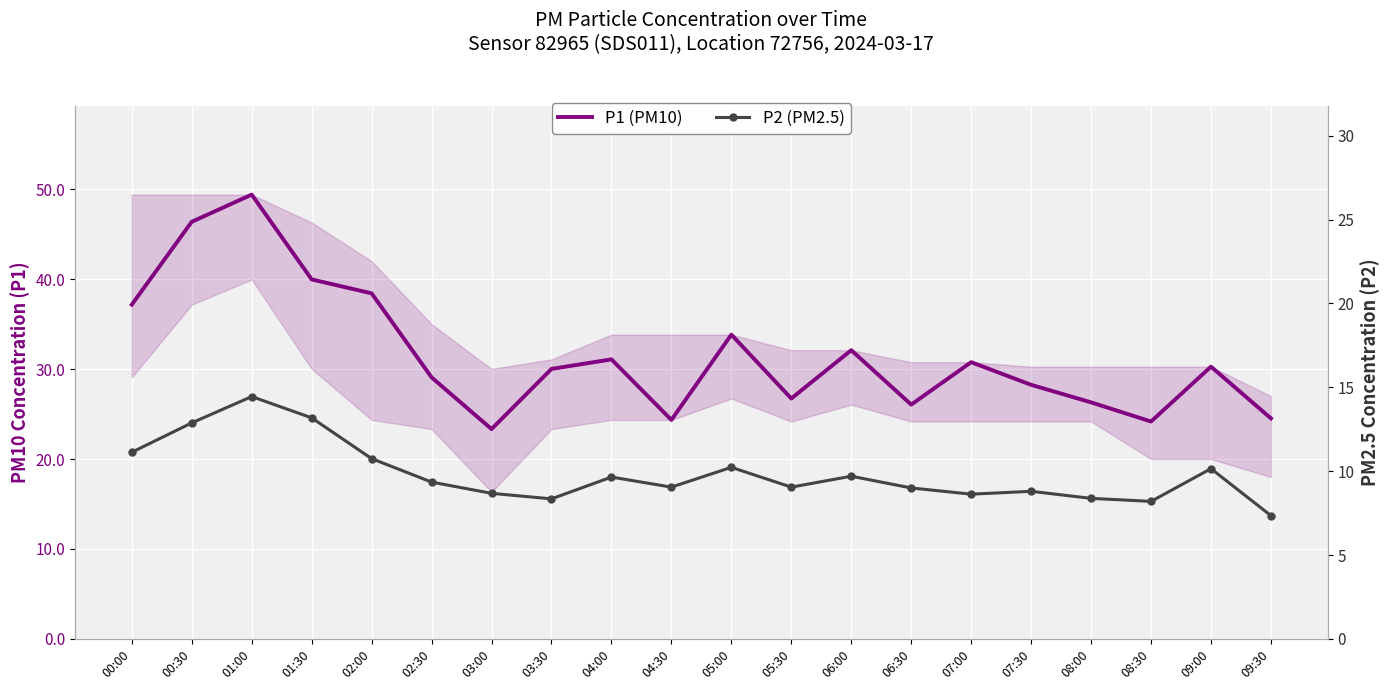

Is this an area chart (filled region under the line)?

No